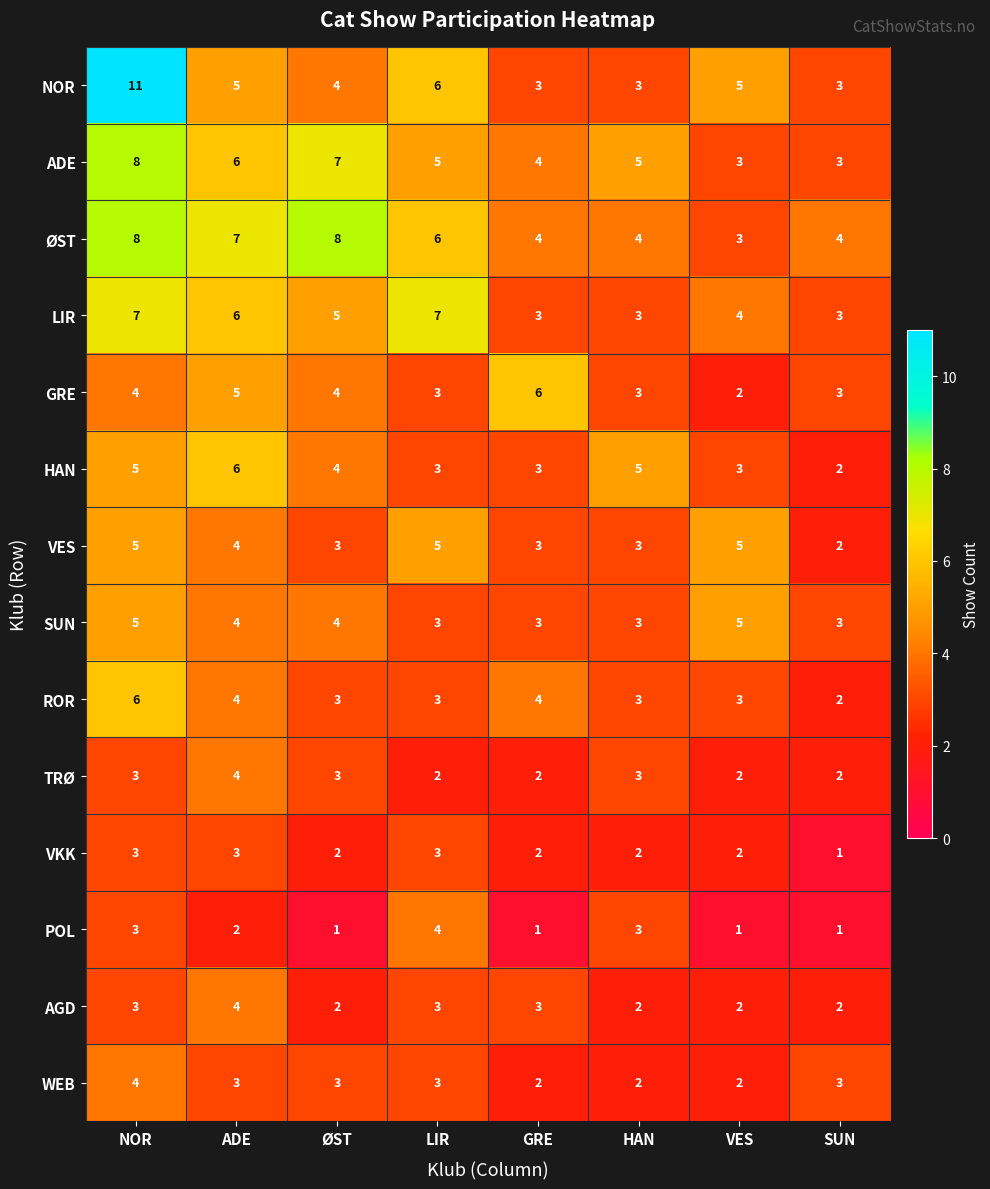

Between HAN and SUN, which series saw the biggest shift?

HAN